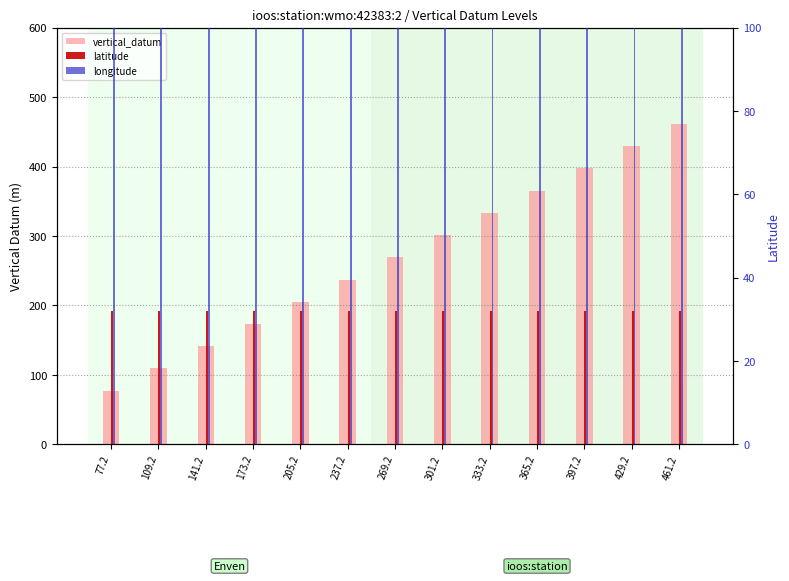

List the series in order of their overall mean, highest first.

vertical_datum, latitude, longitude